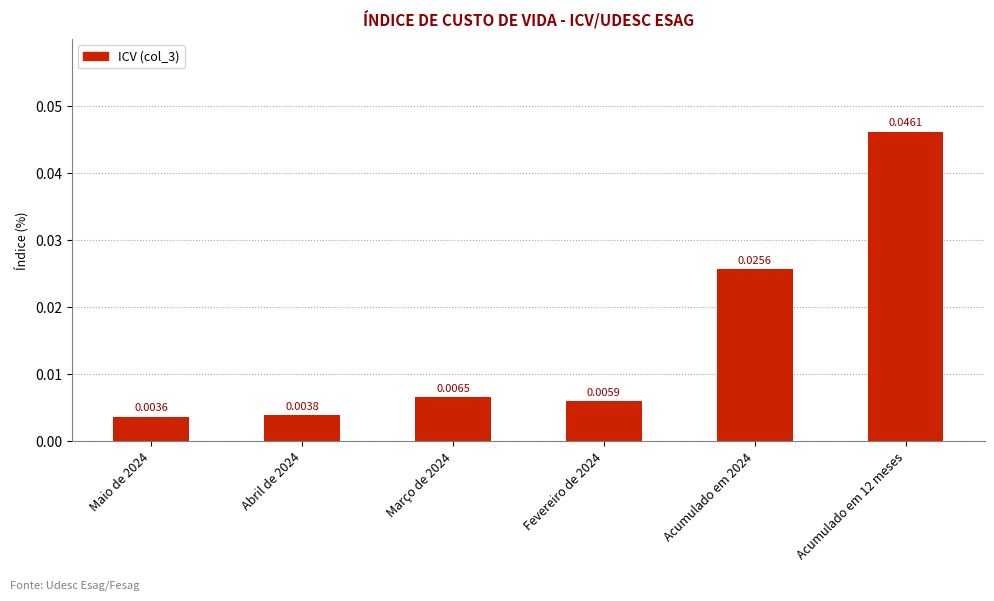

Between Fevereiro de 2024 and Acumulado em 2024, which is larger?

Acumulado em 2024